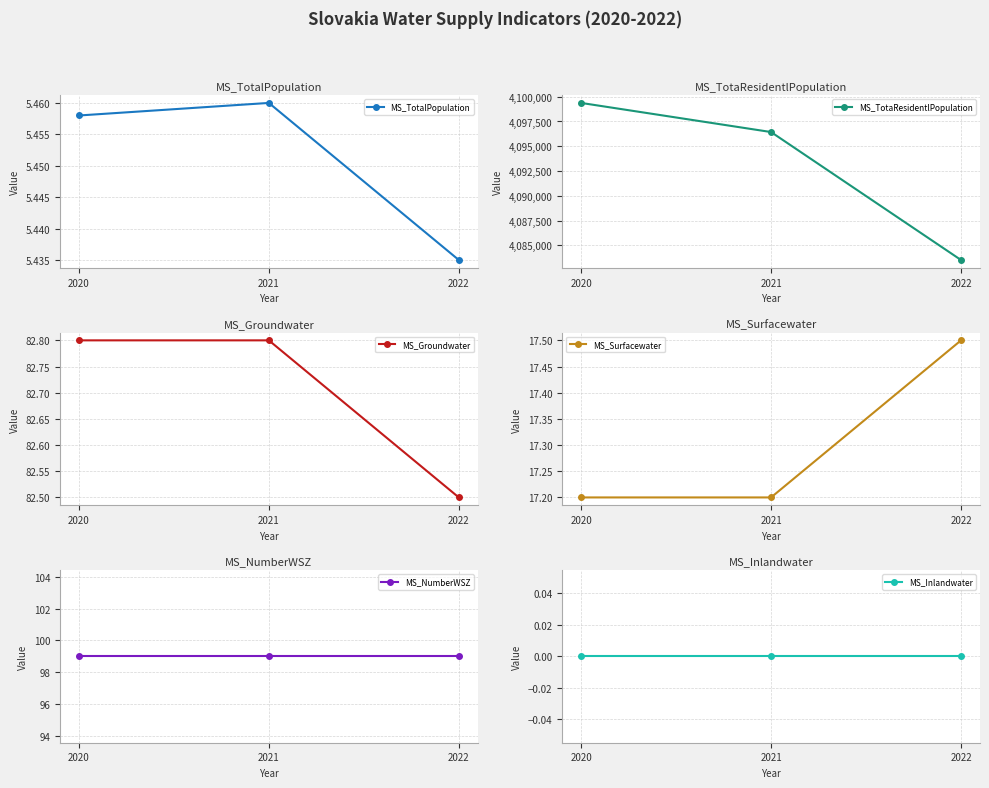

At which label is MS_Groundwater closest to 82?

2022